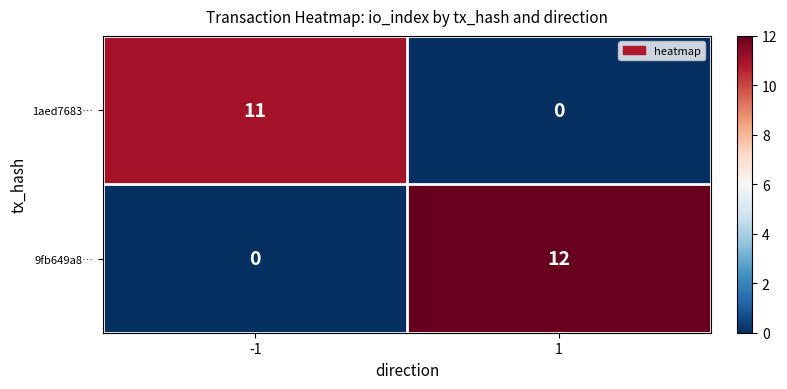

Which series has the largest range (max minus min)?

9fb649a8…